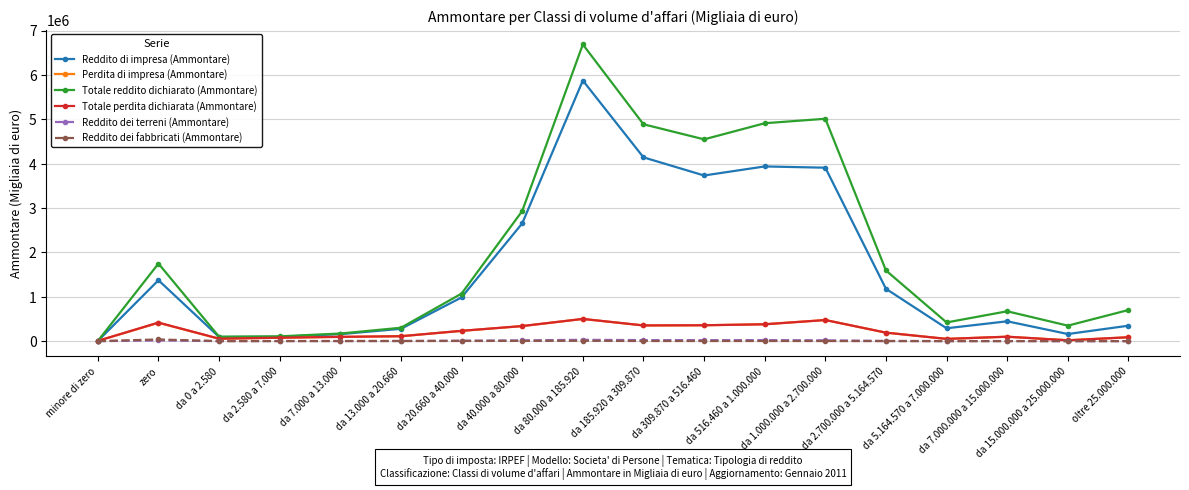

The Totale perdita dichiarata (Ammontare) series shows 418738 at zero. True or false?

True